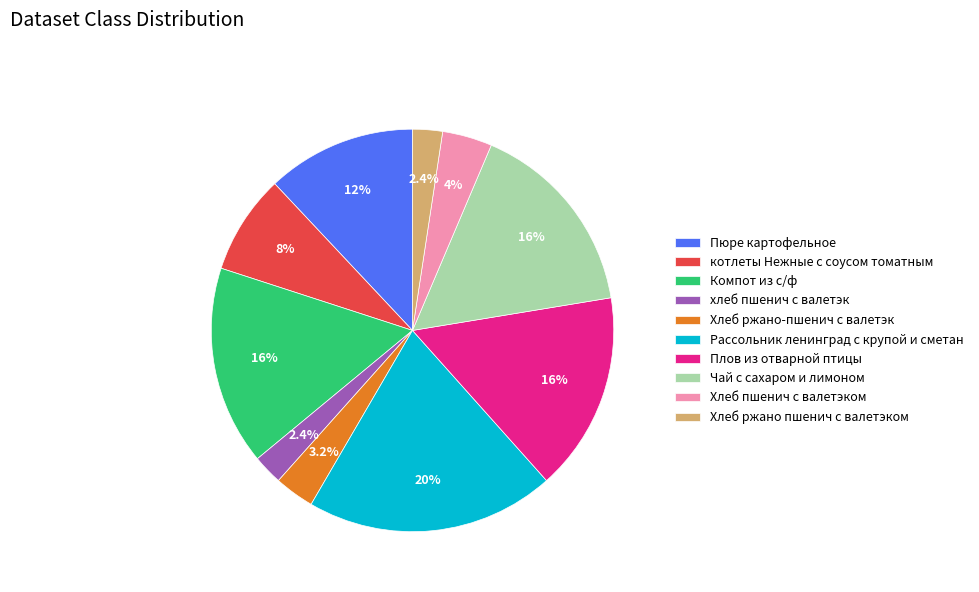

To the nearest percent, what percentage of the pie is Хлеб ржано пшенич с валетэком?

2%